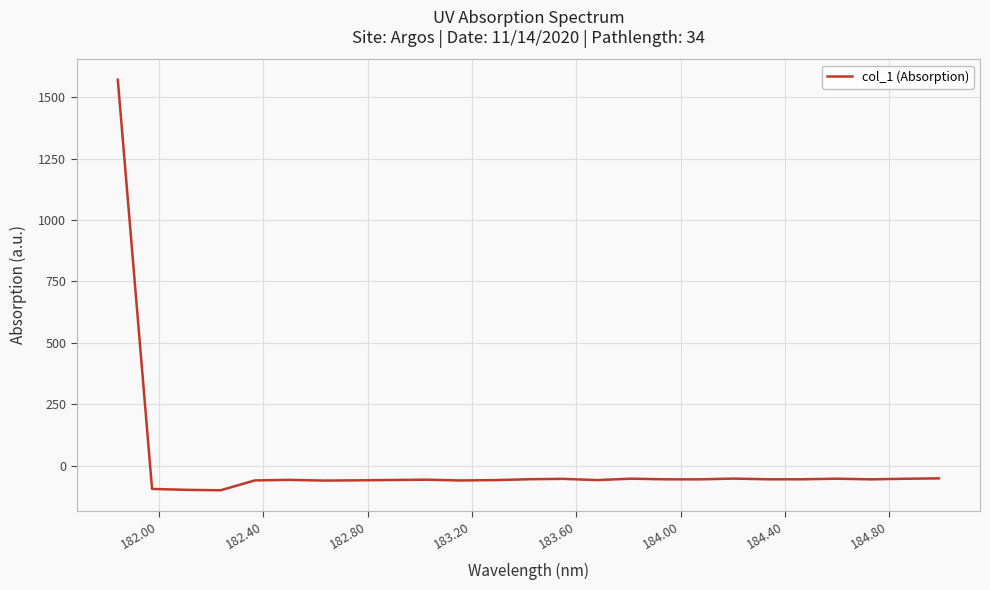

What is the minimum value shown in the chart?

-100.2